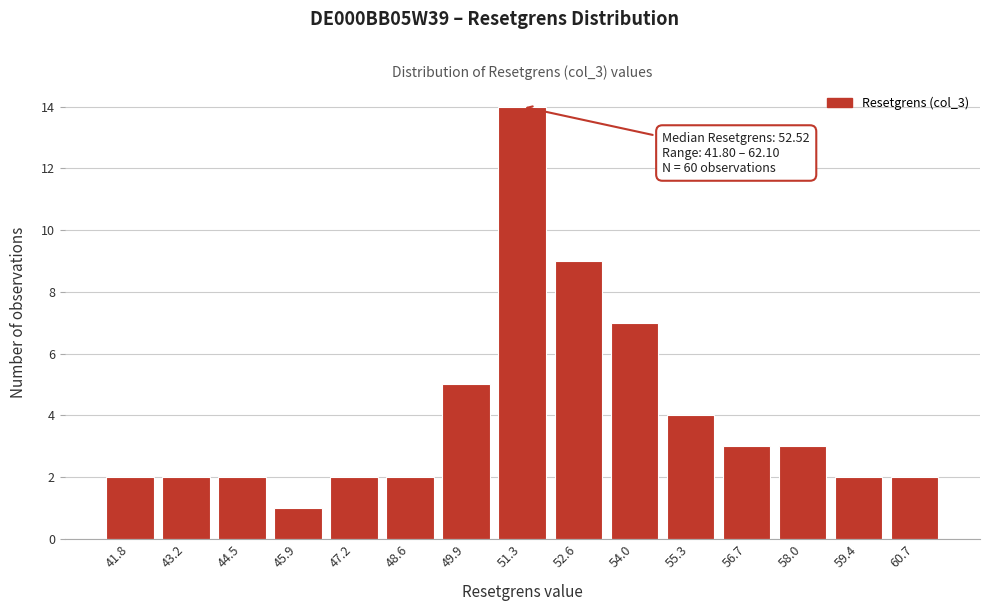

Reading left to right, what are all the values shown in this chart?

41.8=2	43.2=2	44.5=2	45.9=1	47.2=2	48.6=2	49.9=5	51.3=14	52.6=9	54.0=7	55.3=4	56.7=3	58.0=3	59.4=2	60.7=2